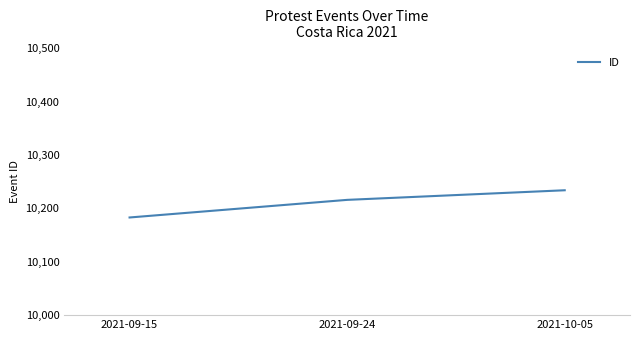

How many distinct data groups are displayed?

1